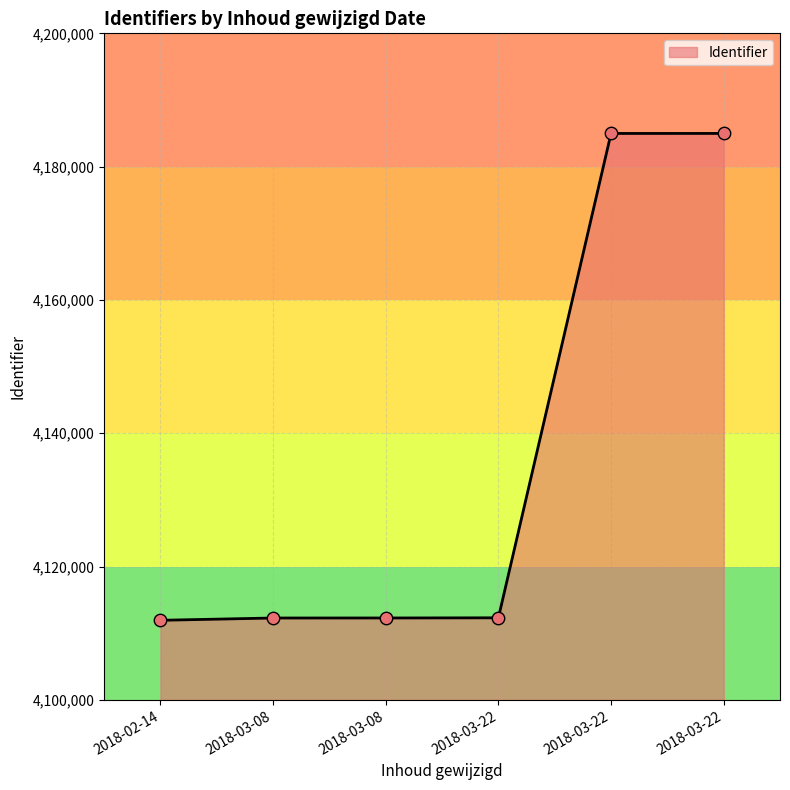

Which has a higher value, 2018-03-22 or 2018-03-08?

2018-03-22